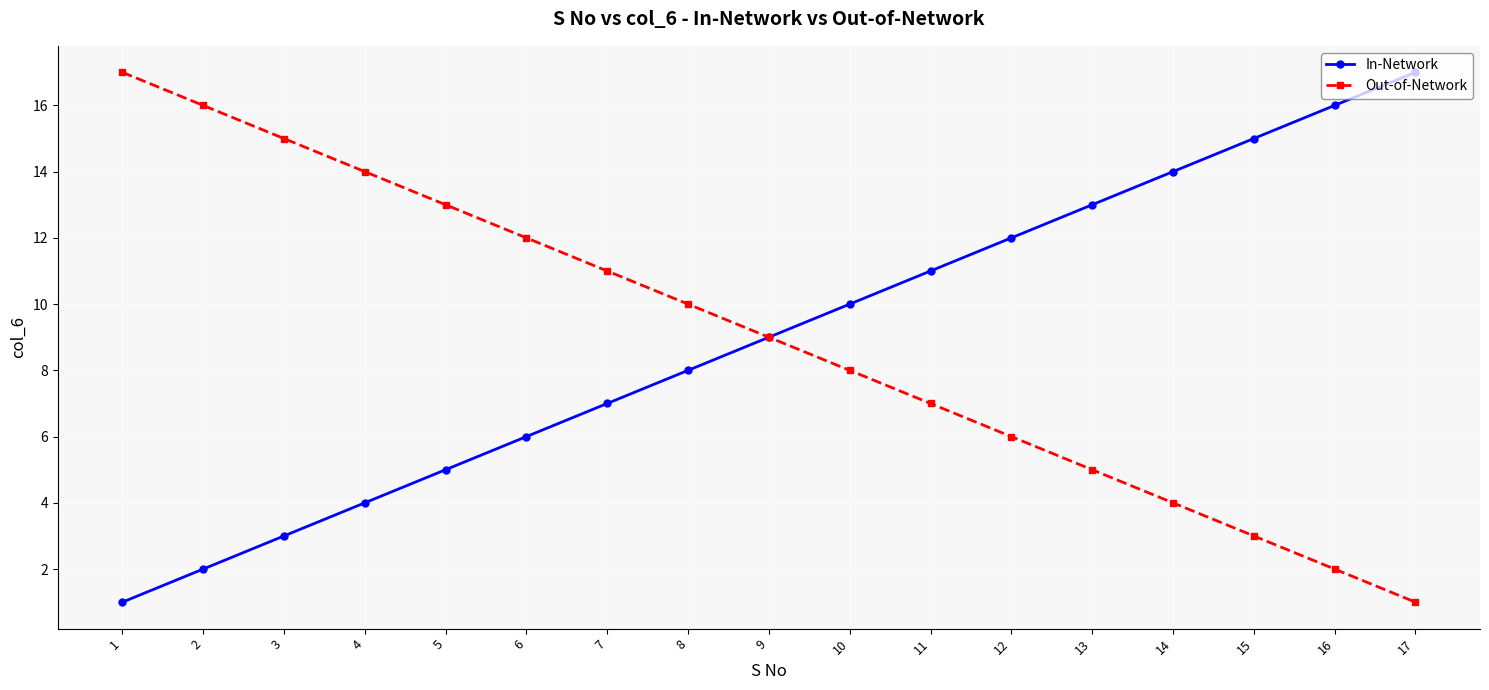

What is the difference between the second highest and minimum values in the In-Network series?

15